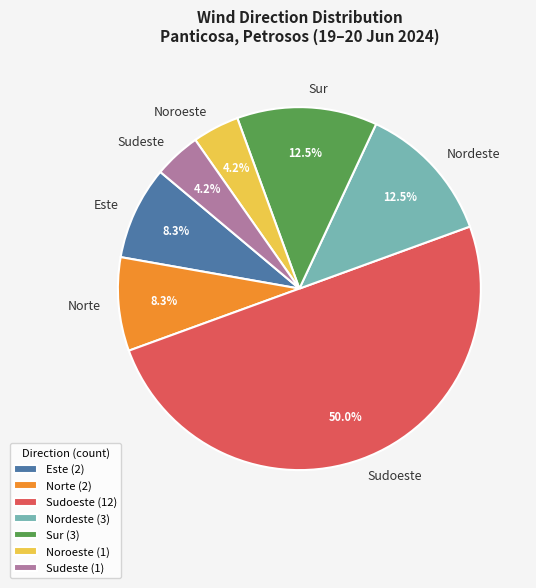

Count the number of slices in the pie.

7